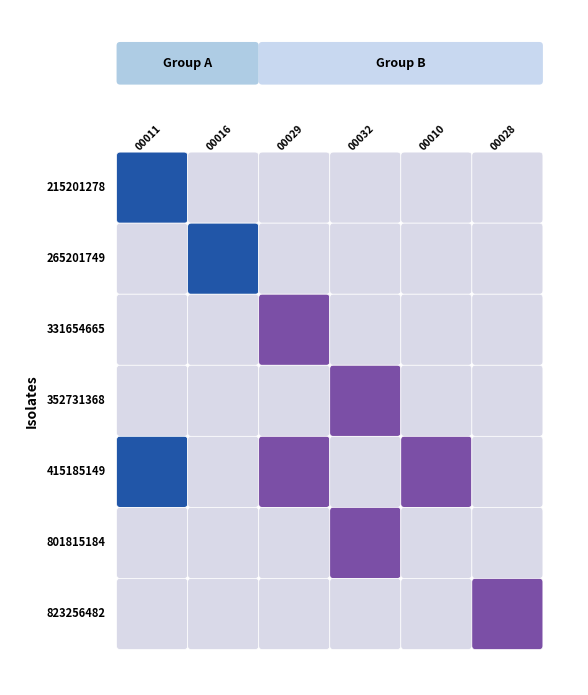

Reading left to right, what are all the values shown in this chart?

215201278: 1	0	0	0	0	0
265201749: 0	1	0	0	0	0
331654665: 0	0	1	0	0	0
352731368: 0	0	0	1	0	0
415185149: 1	0	1	0	1	0
801815184: 0	0	0	1	0	0
823256482: 0	0	0	0	0	1